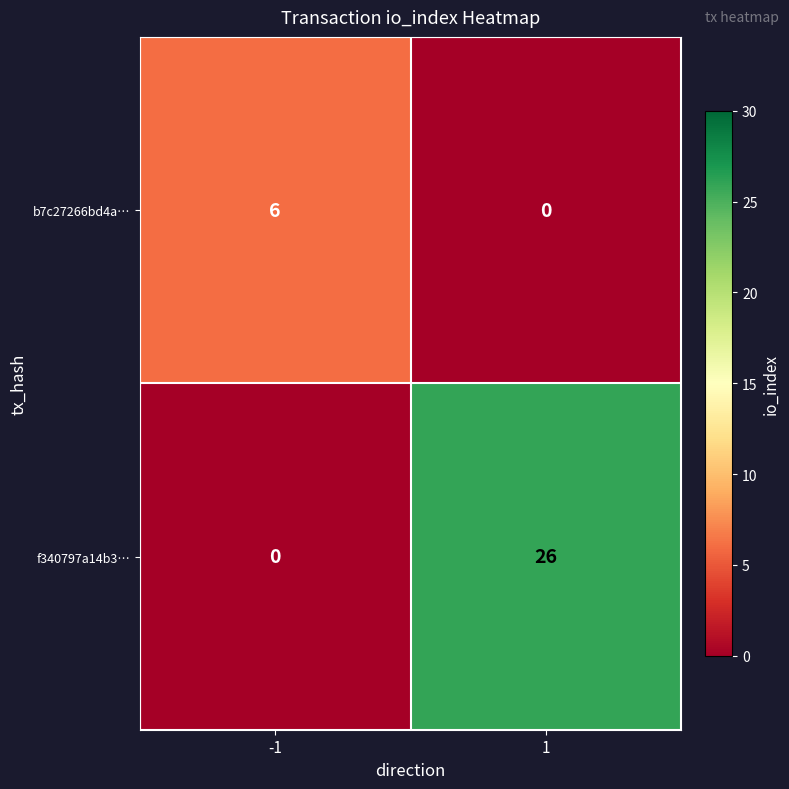

What is the difference between the maximum and minimum values in the b7c27266bd4a… series?

6